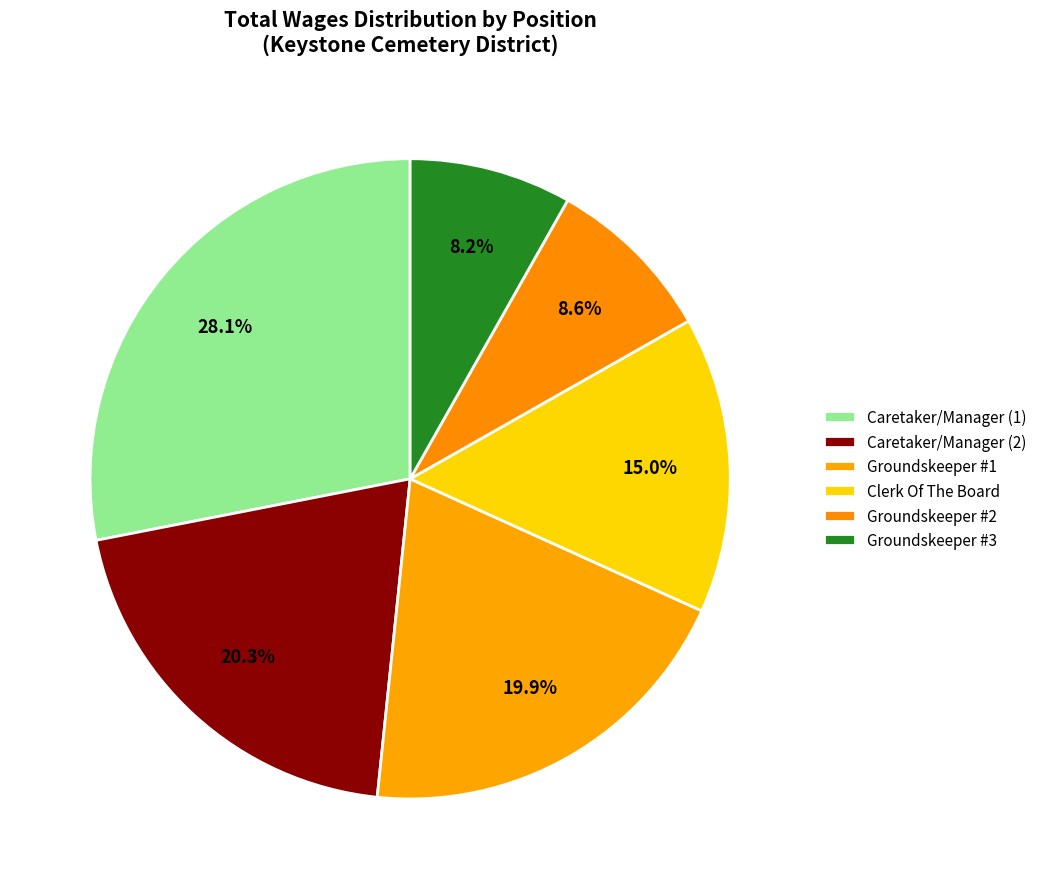

Is the sum of Groundskeeper #2 and Clerk Of The Board greater than half?

No